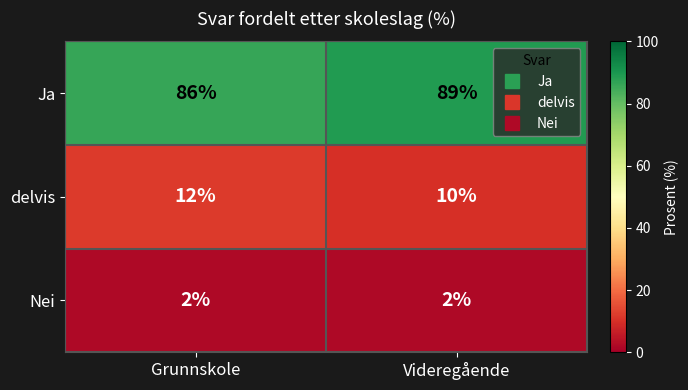

At which category is the sum across all series the highest?

Videregående